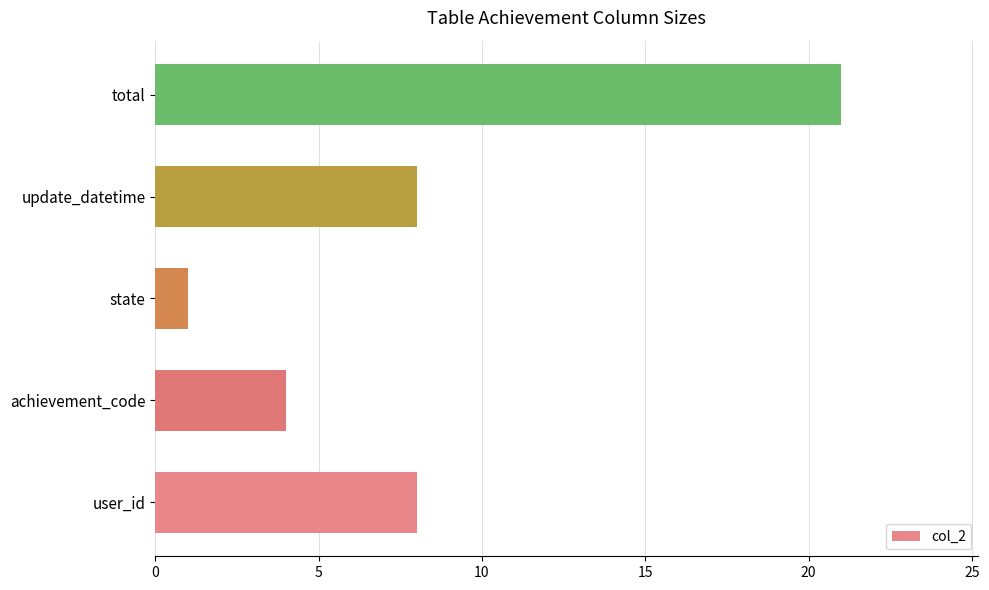

How many data points are less than 8?

2